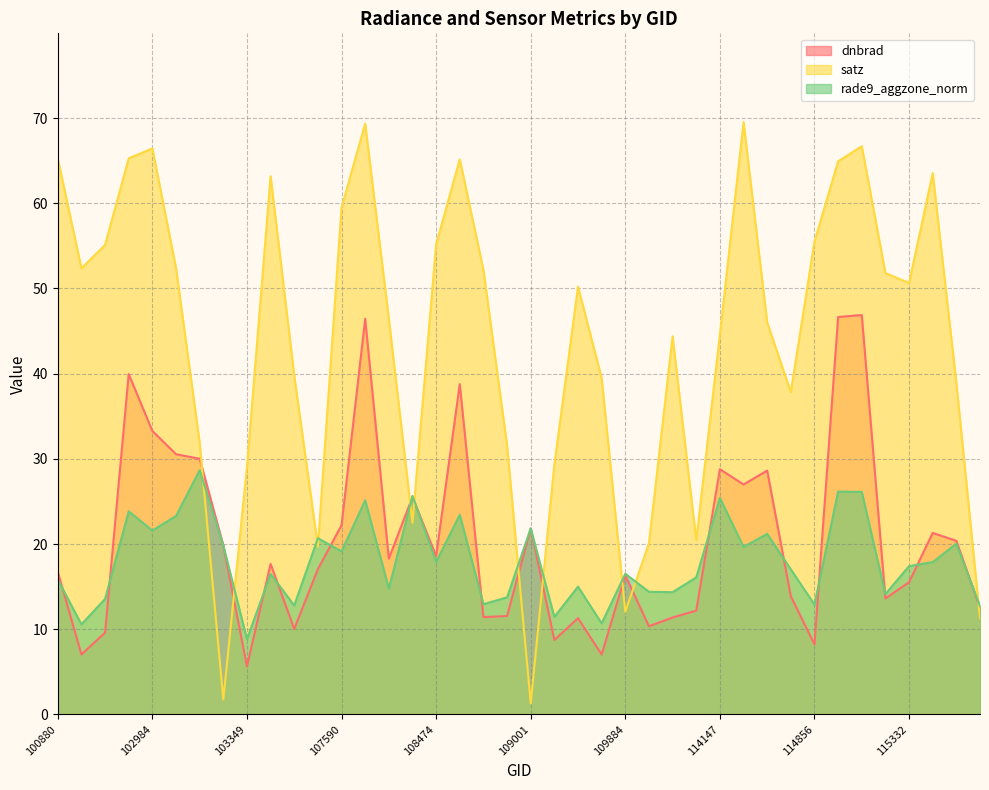

How many interior local valleys does the satz series have?

9